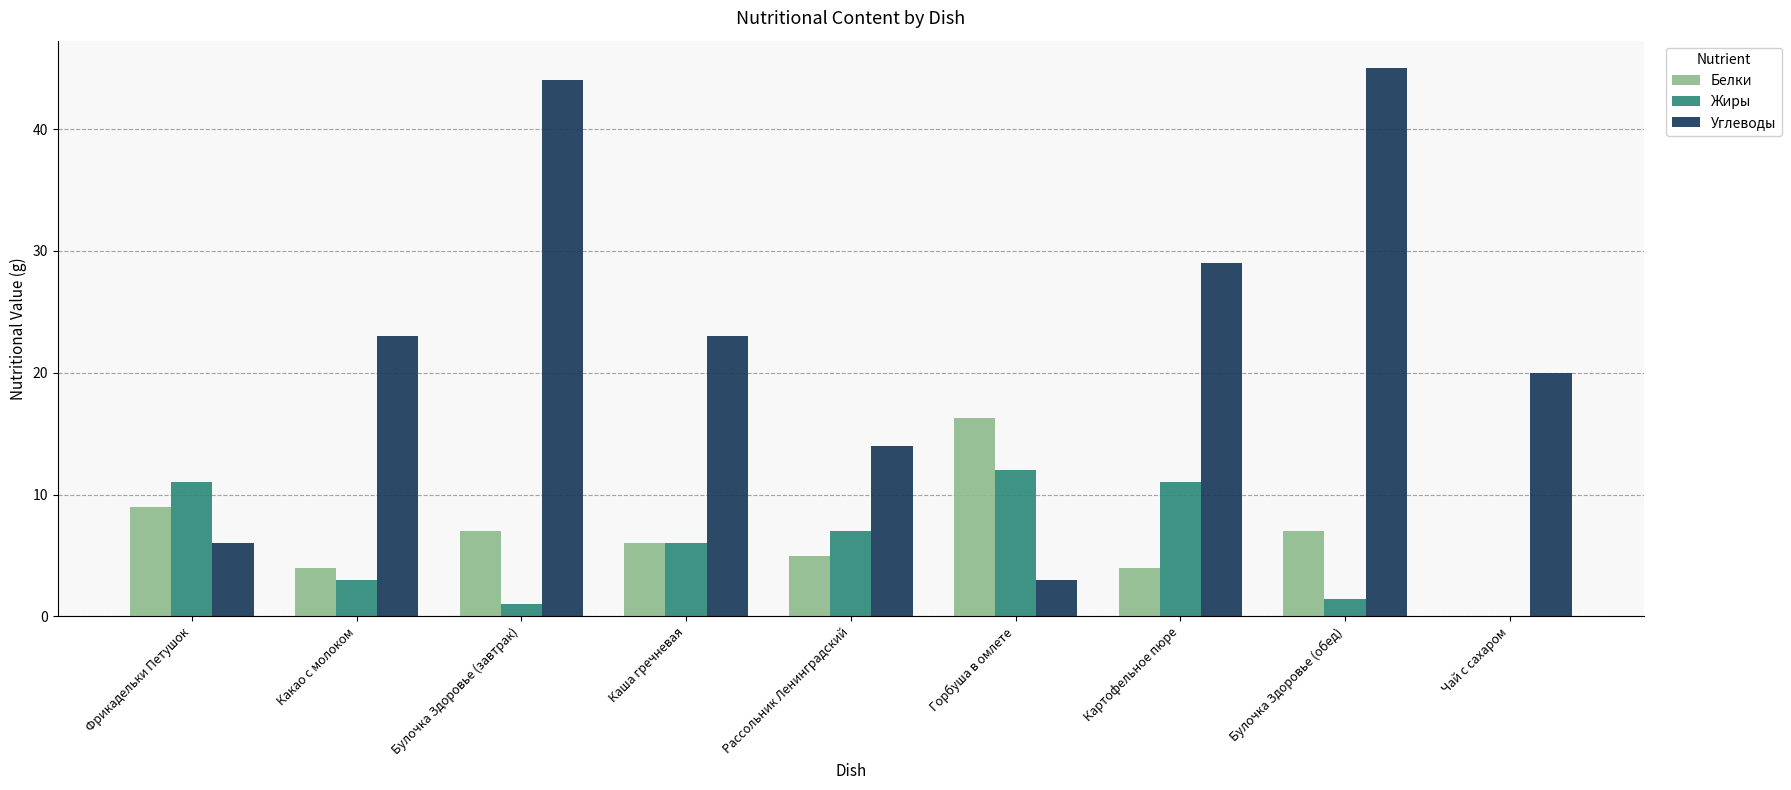

The value of Углеводы at Чай с сахаром is 8.2. True or false?

False